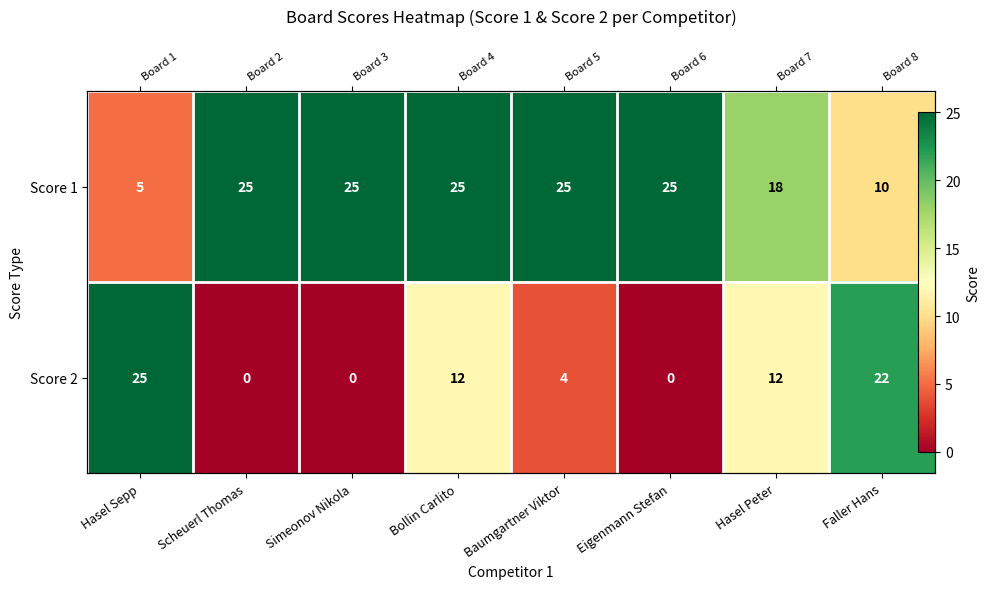

How many data points does each series have?

8